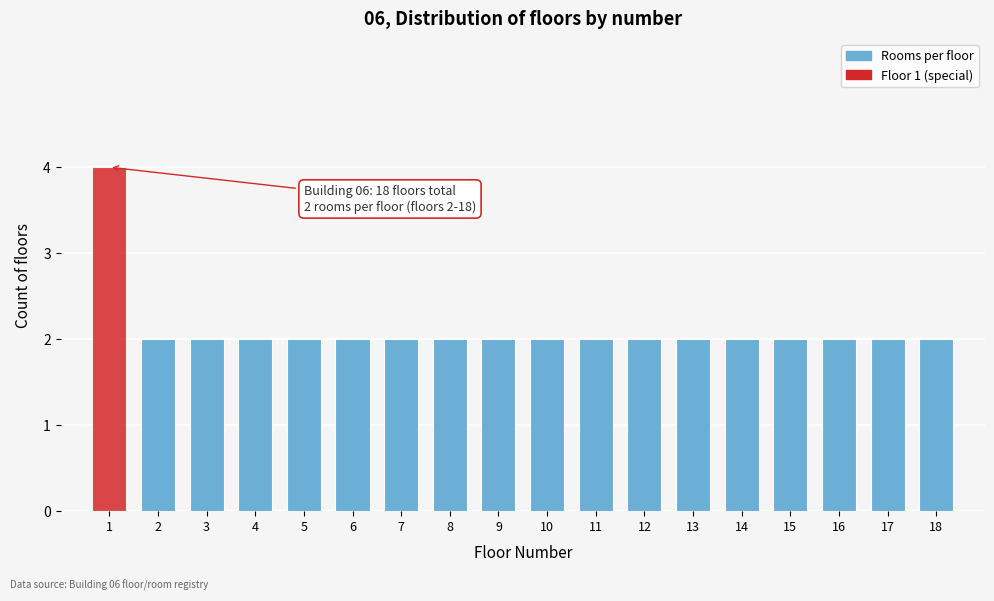

Reading left to right, transcribe all the data shown in this chart.

1=4	2=2	3=2	4=2	5=2	6=2	7=2	8=2	9=2	10=2	11=2	12=2	13=2	14=2	15=2	16=2	17=2	18=2